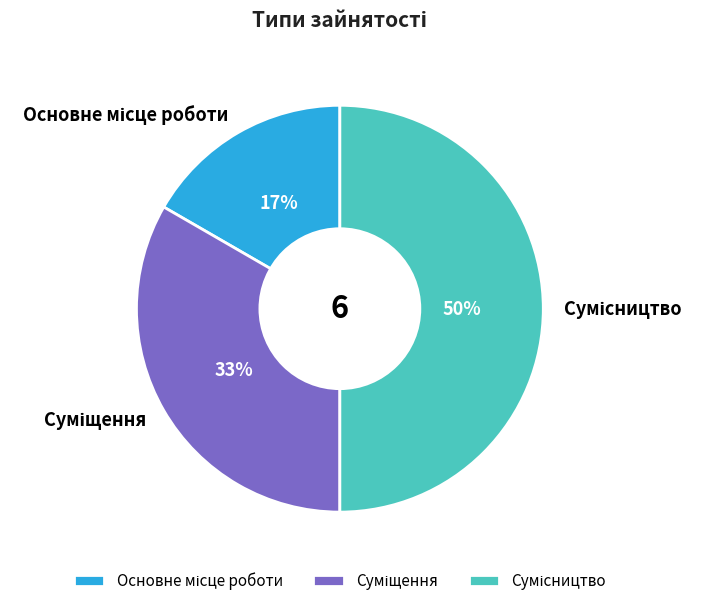

Count the number of slices in the pie.

3